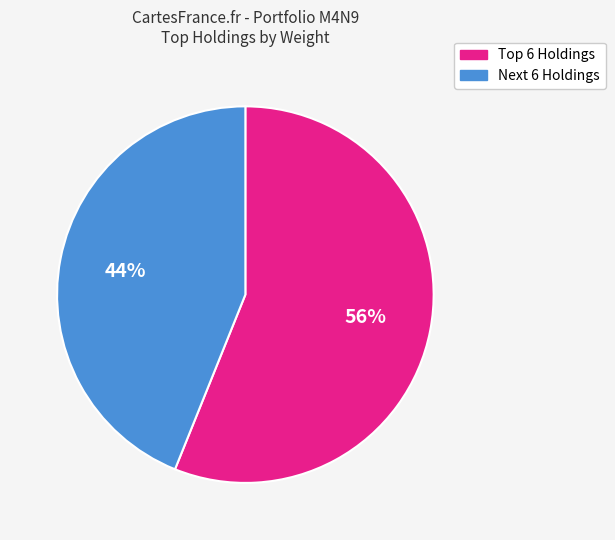

To the nearest percent, what is the average slice percentage?

50%